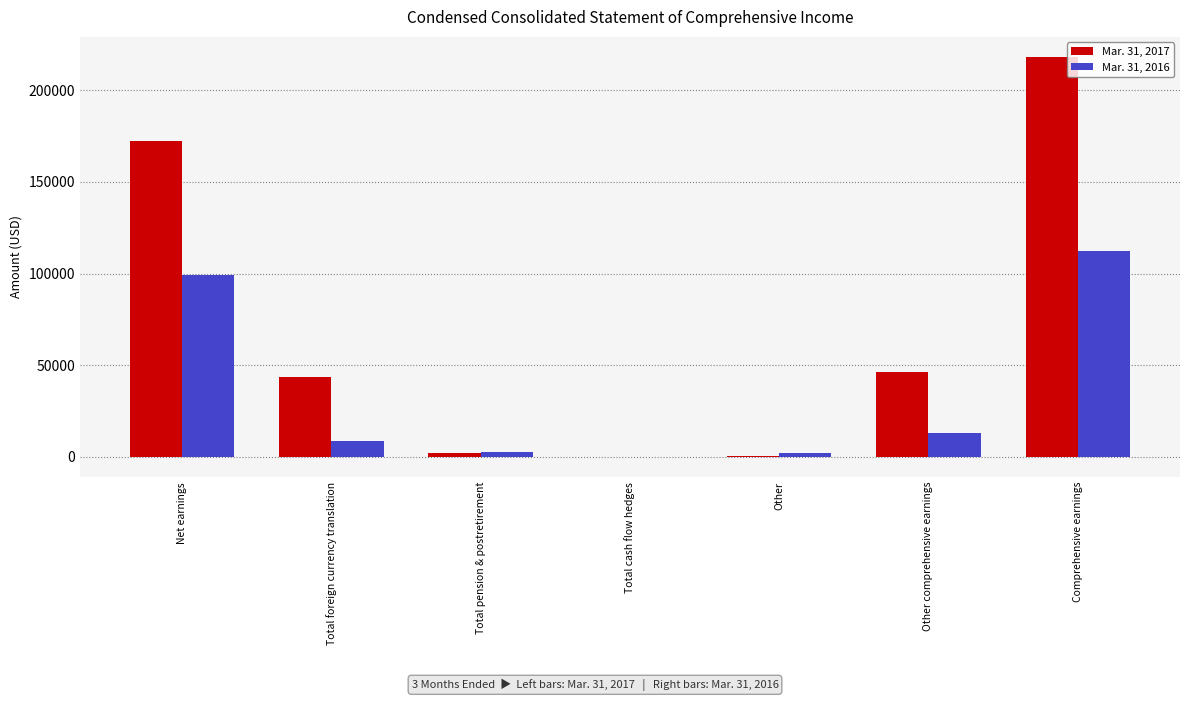

The Mar. 31, 2017 series shows 68249 at Other comprehensive earnings. True or false?

False